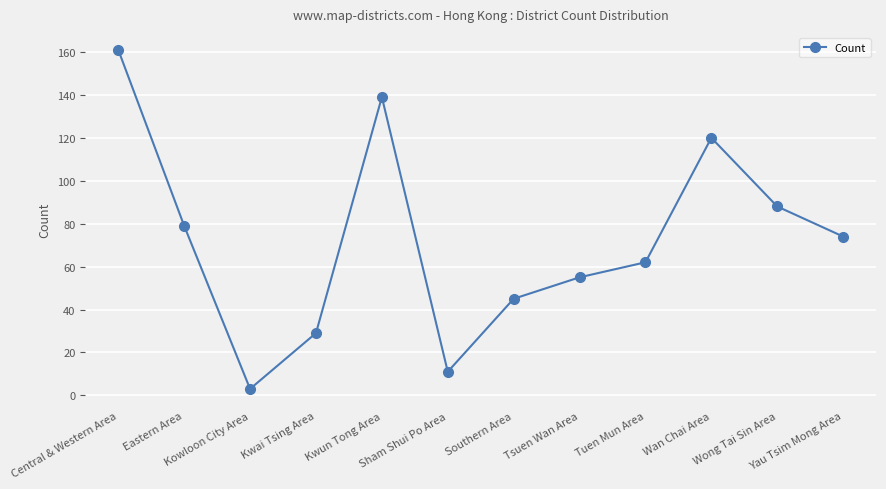

Count the number of categories in the chart.

12